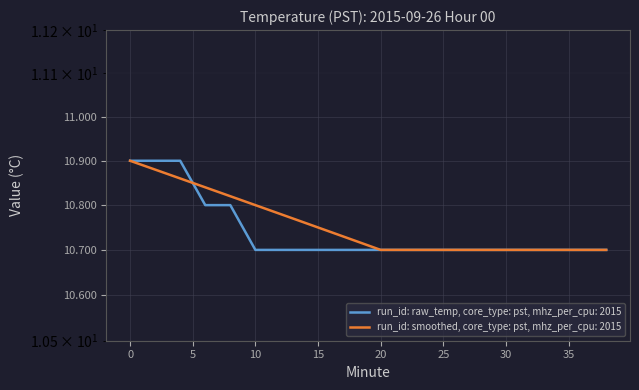

How many lines are shown in the chart?

2